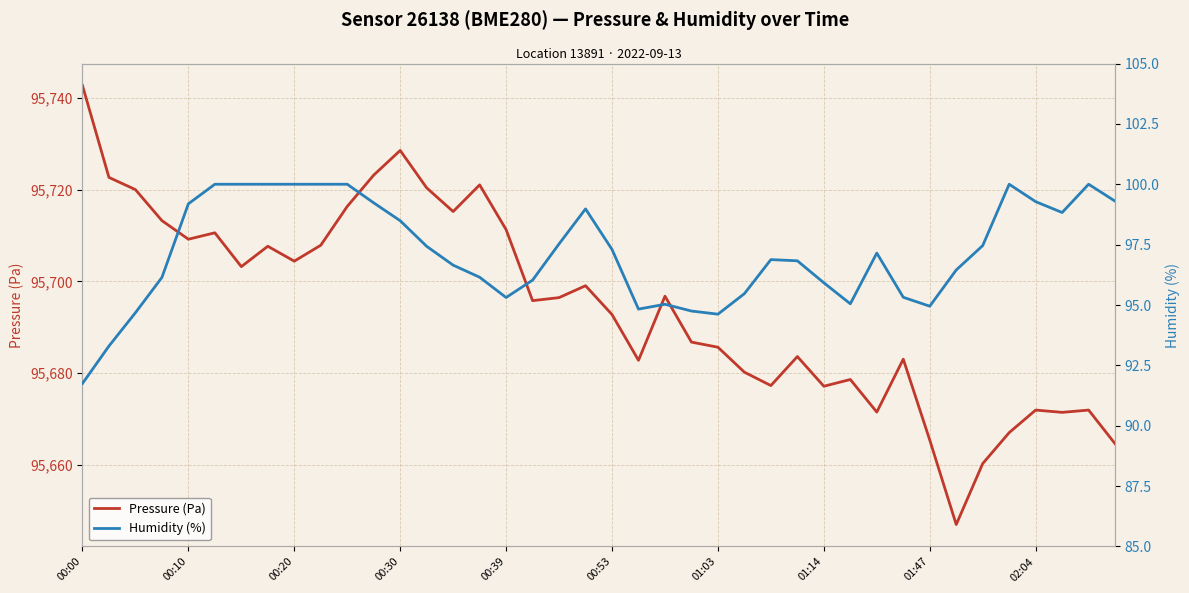

Which category has the lowest value across all series?

00:00